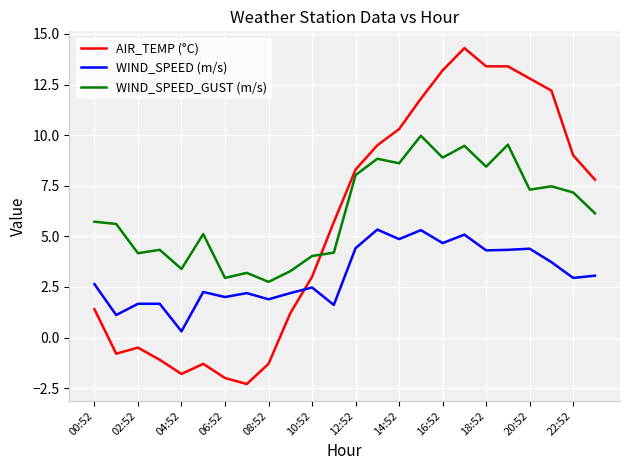

True or false: WIND_SPEED (m/s) and WIND_SPEED_GUST (m/s) intersect in this chart.

False